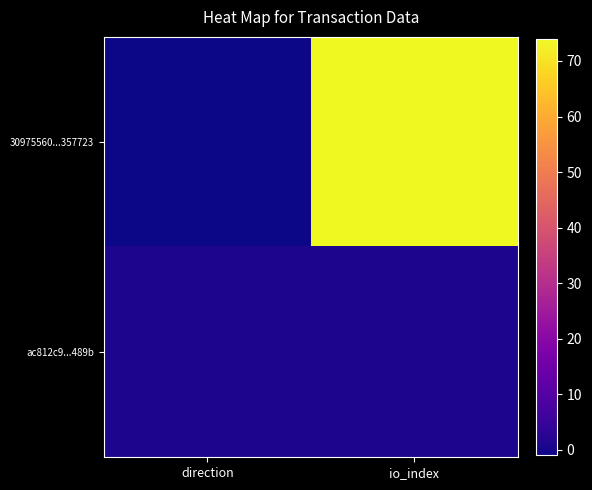

At direction, list the series in order from smallest to largest.

30975560...357723, ac812c9...489b